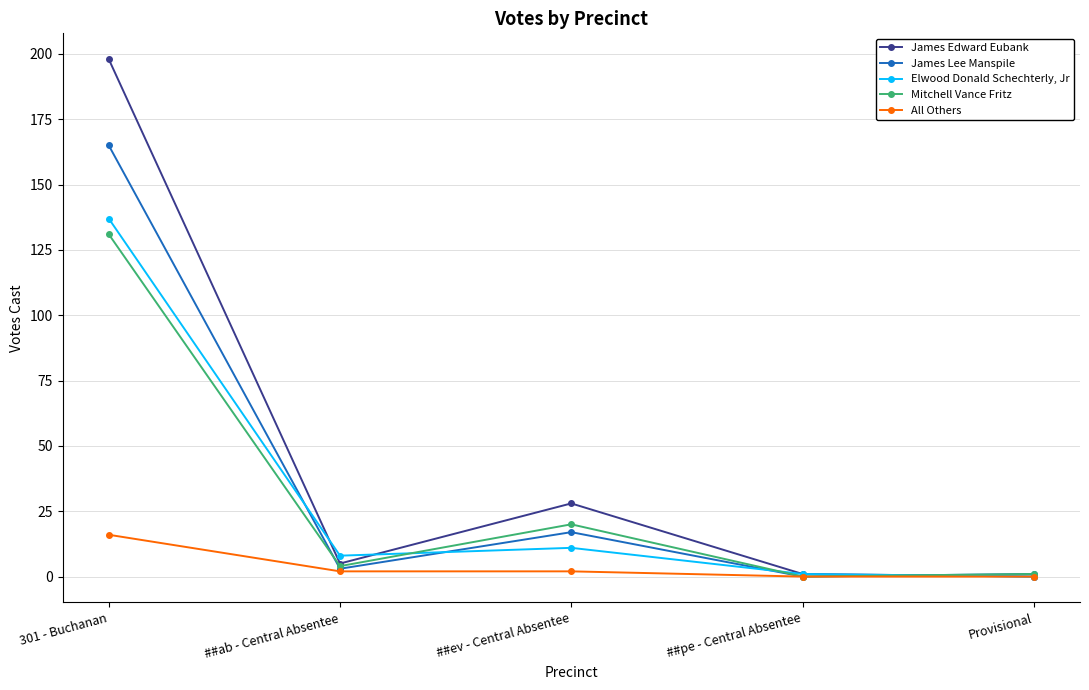

Which series has the largest range (max minus min)?

James Edward Eubank